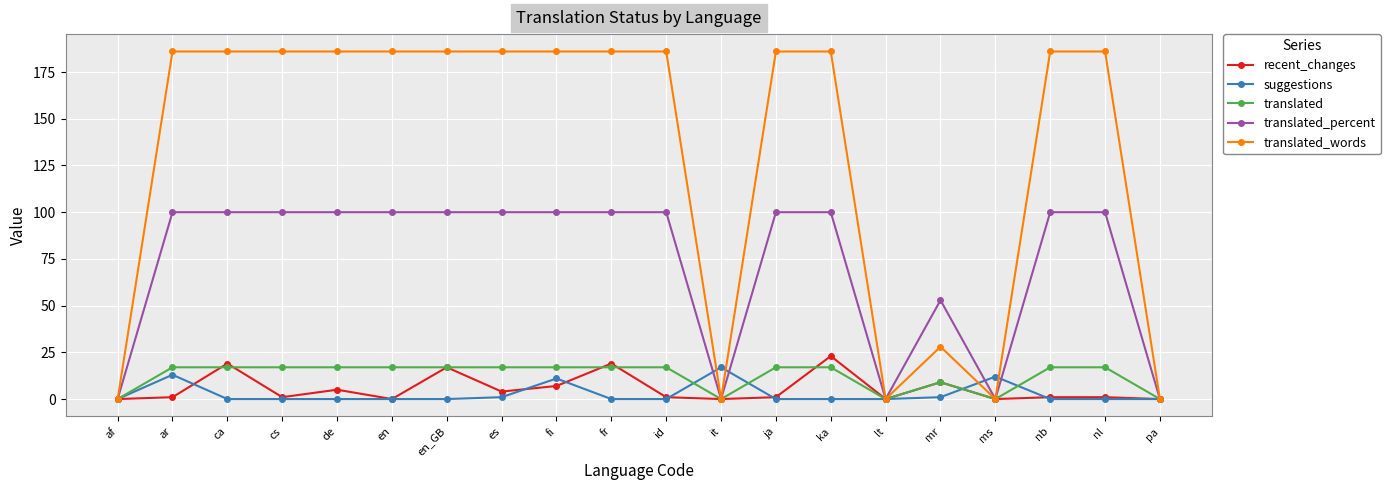

What is the label of the 6th point from the right?

lt